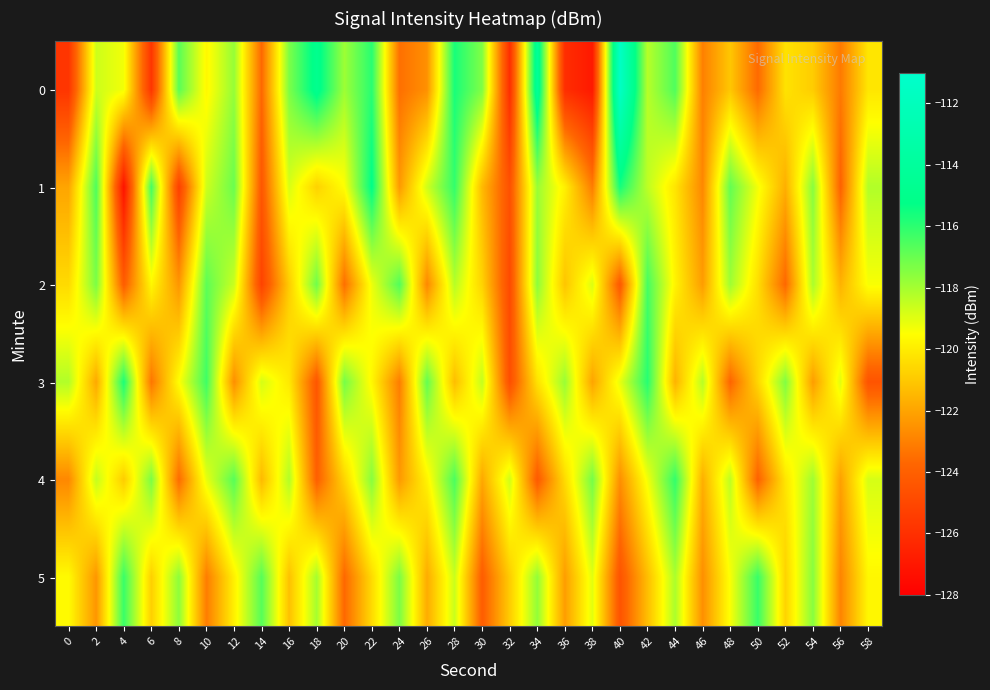

Rank the series by their maximum value, from highest to lowest.

0, 1, 3, 4, 5, 2